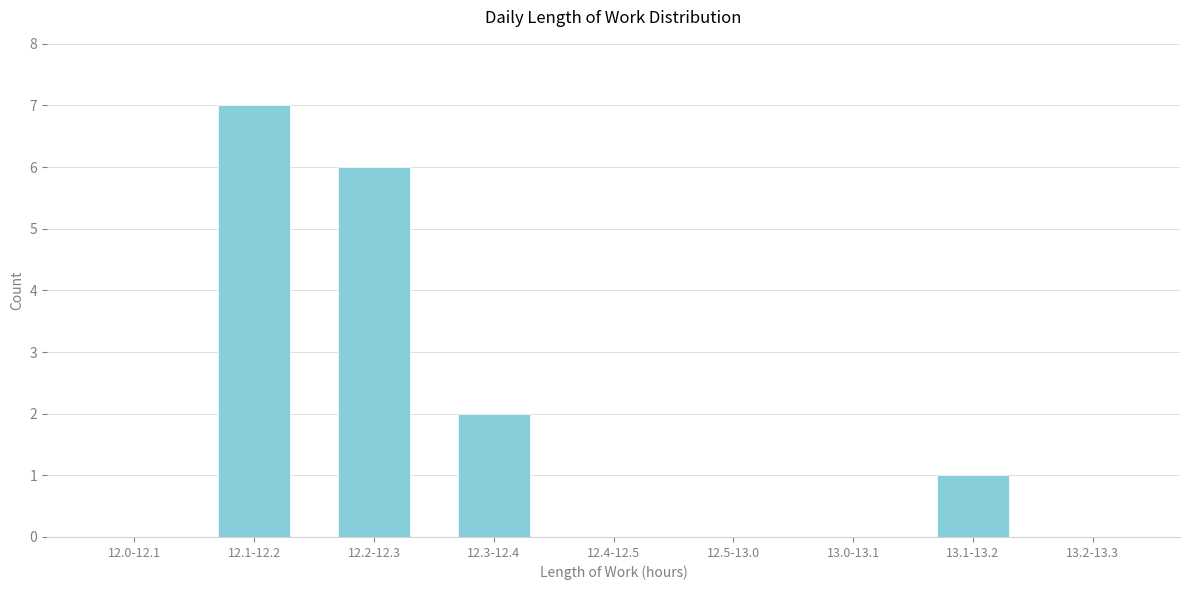

Reading left to right, transcribe all the data shown in this chart.

12.0-12.1=0	12.1-12.2=7	12.2-12.3=6	12.3-12.4=2	12.4-12.5=0	12.5-13.0=0	13.0-13.1=0	13.1-13.2=1	13.2-13.3=0